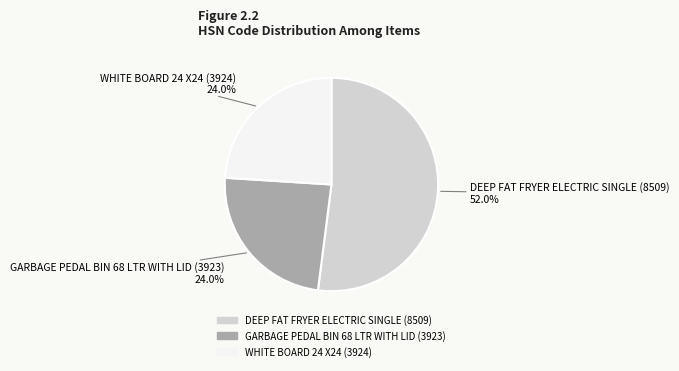

Which has a higher value, DEEP FAT FRYER ELECTRIC SINGLE (8509) or GARBAGE PEDAL BIN 68 LTR WITH LID (3923)?

DEEP FAT FRYER ELECTRIC SINGLE (8509)